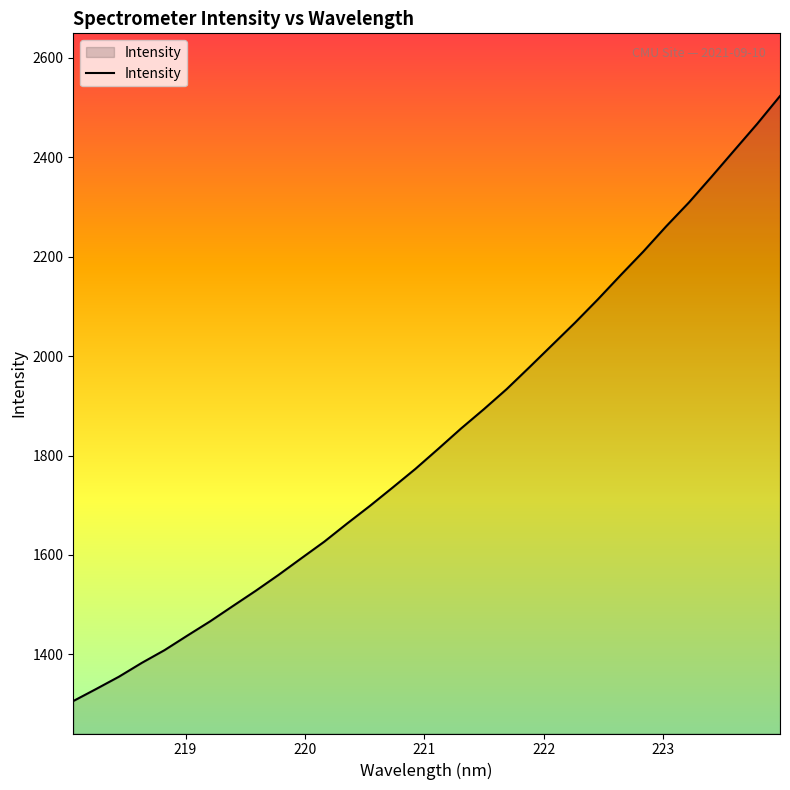

What is the difference between the maximum and minimum values?

1217.4